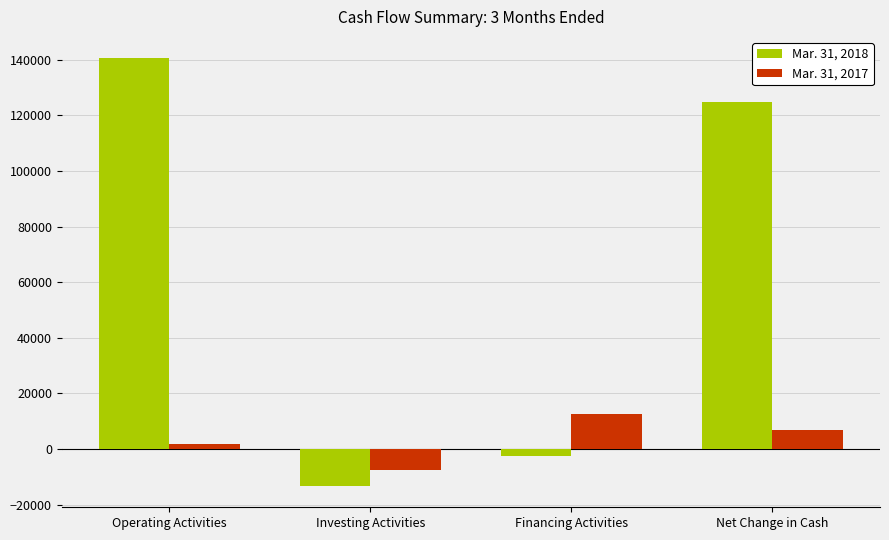

Which category has the lowest value in the Mar. 31, 2017 series?

Investing Activities